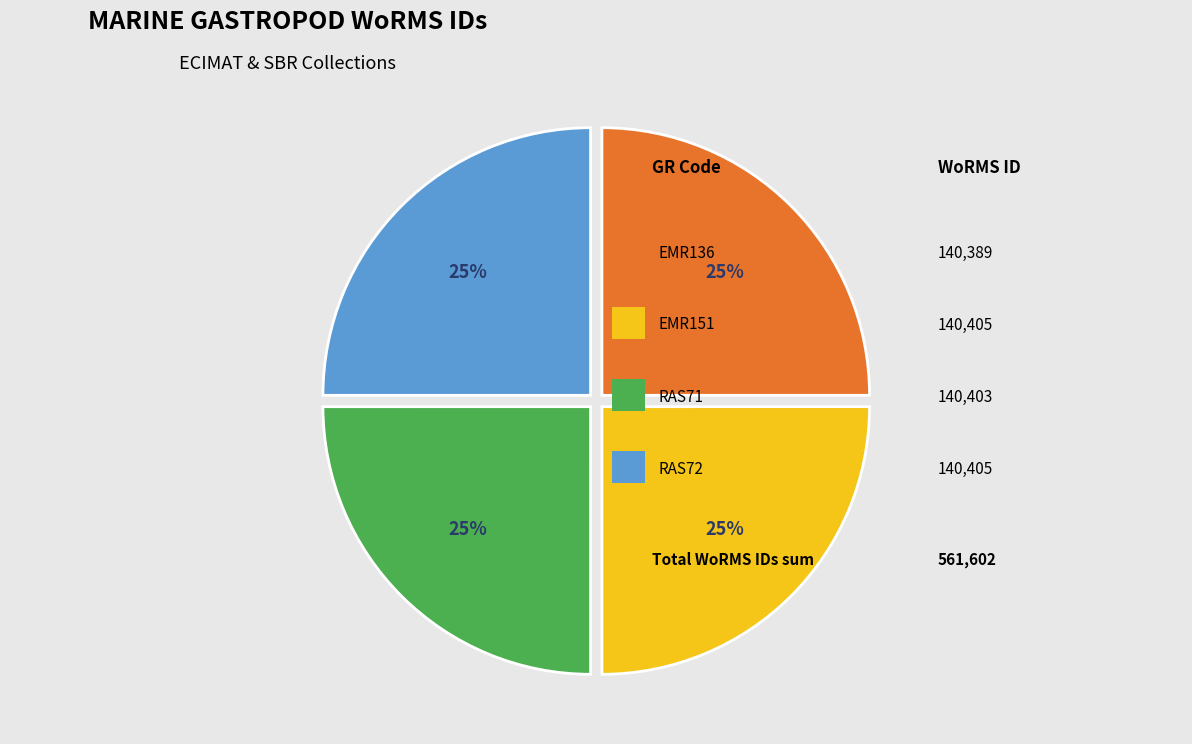

To the nearest percent, what is the average slice percentage?

25%